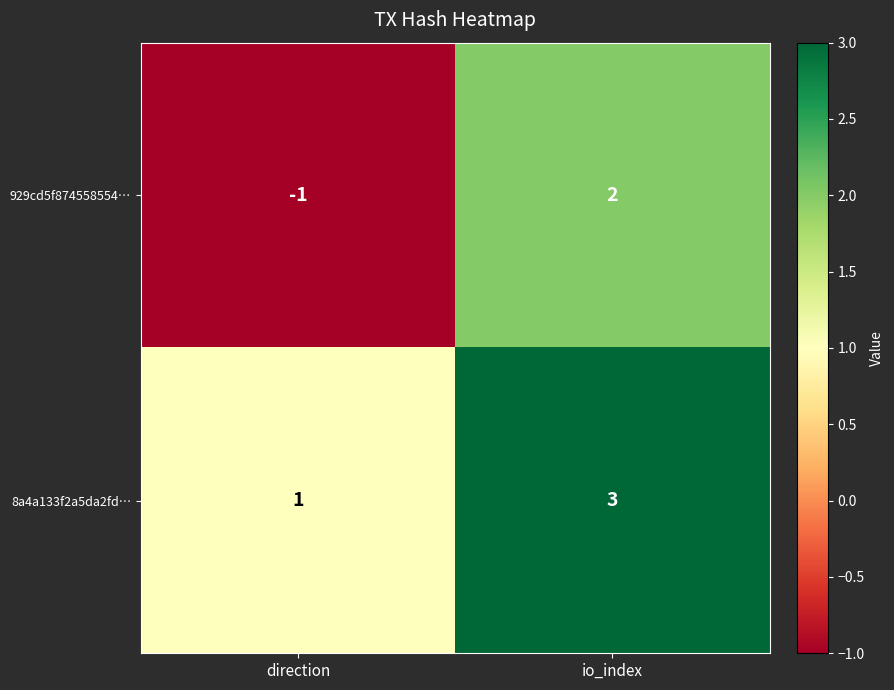

Rank the series by their average value, from highest to lowest.

8a4a133f2a5da2fd…, 929cd5f874558554…